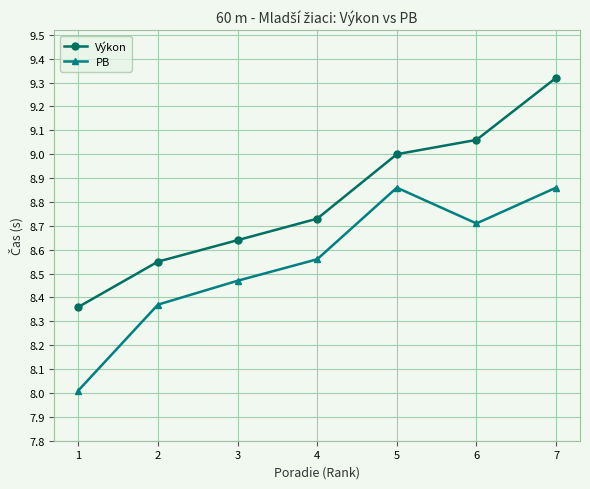

Between 6 and 7, which series saw the biggest shift?

Výkon